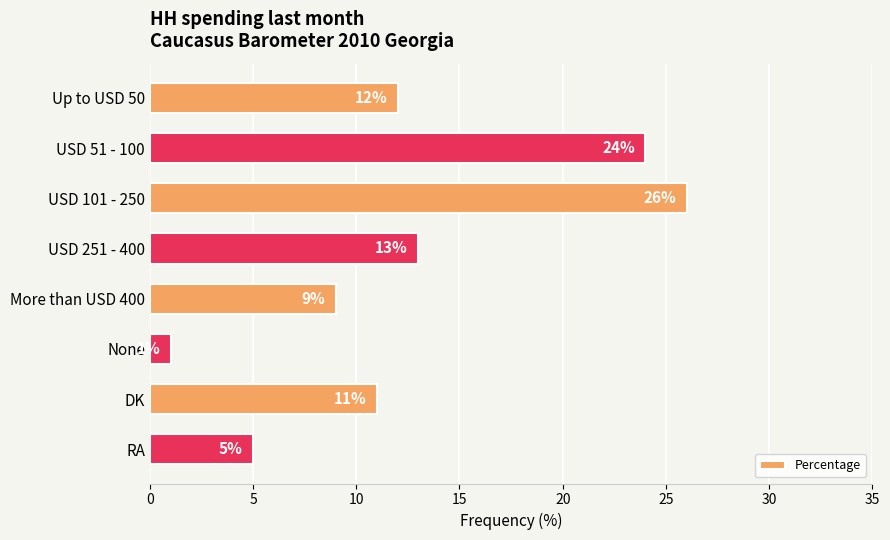

Rank the categories by value from highest to lowest.

USD 101 - 250, USD 51 - 100, USD 251 - 400, Up to USD 50, DK, More than USD 400, RA, None